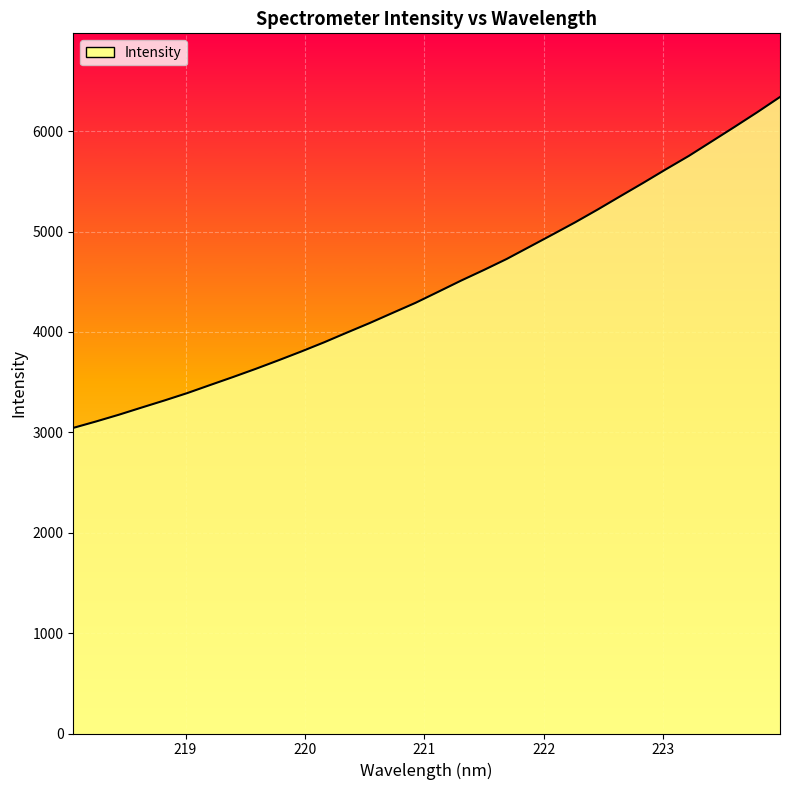

What is the minimum value shown in the chart?

3044.3